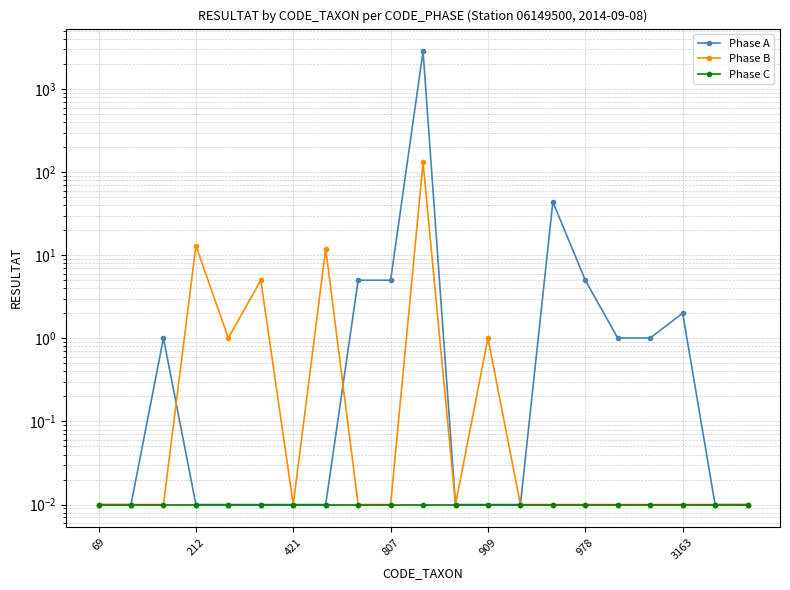

True or false: Phase B and Phase C cross at least once.

False